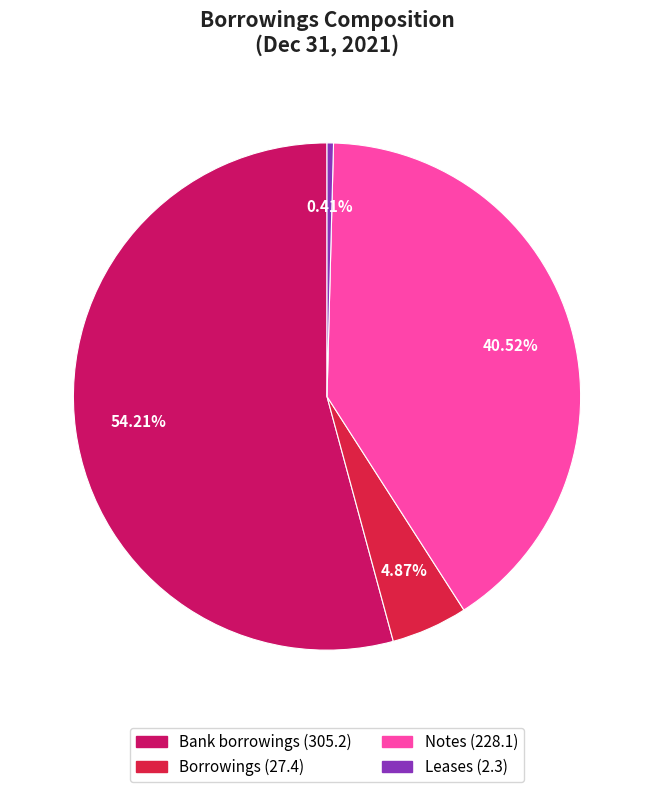

What is the largest slice in the pie chart?

Bank borrowings